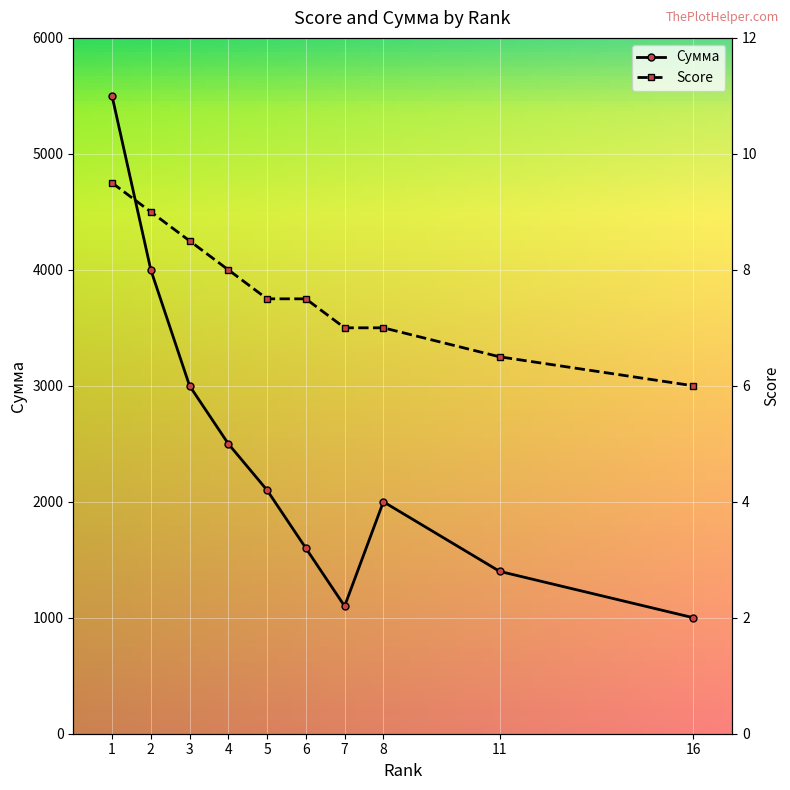

The value of Сумма at 16 is 681.4. True or false?

False